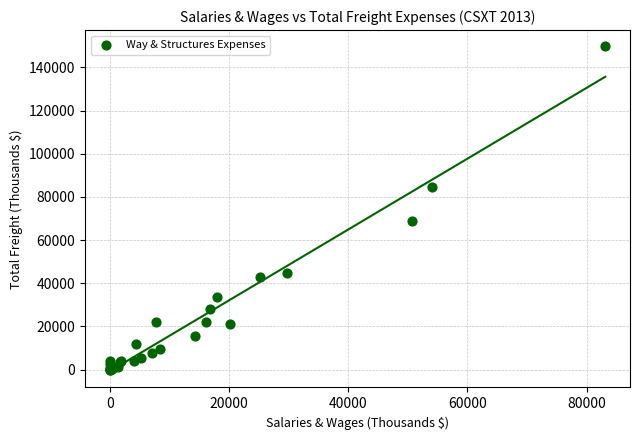

What Y value in the scatter plot is closest to 74883?

68862